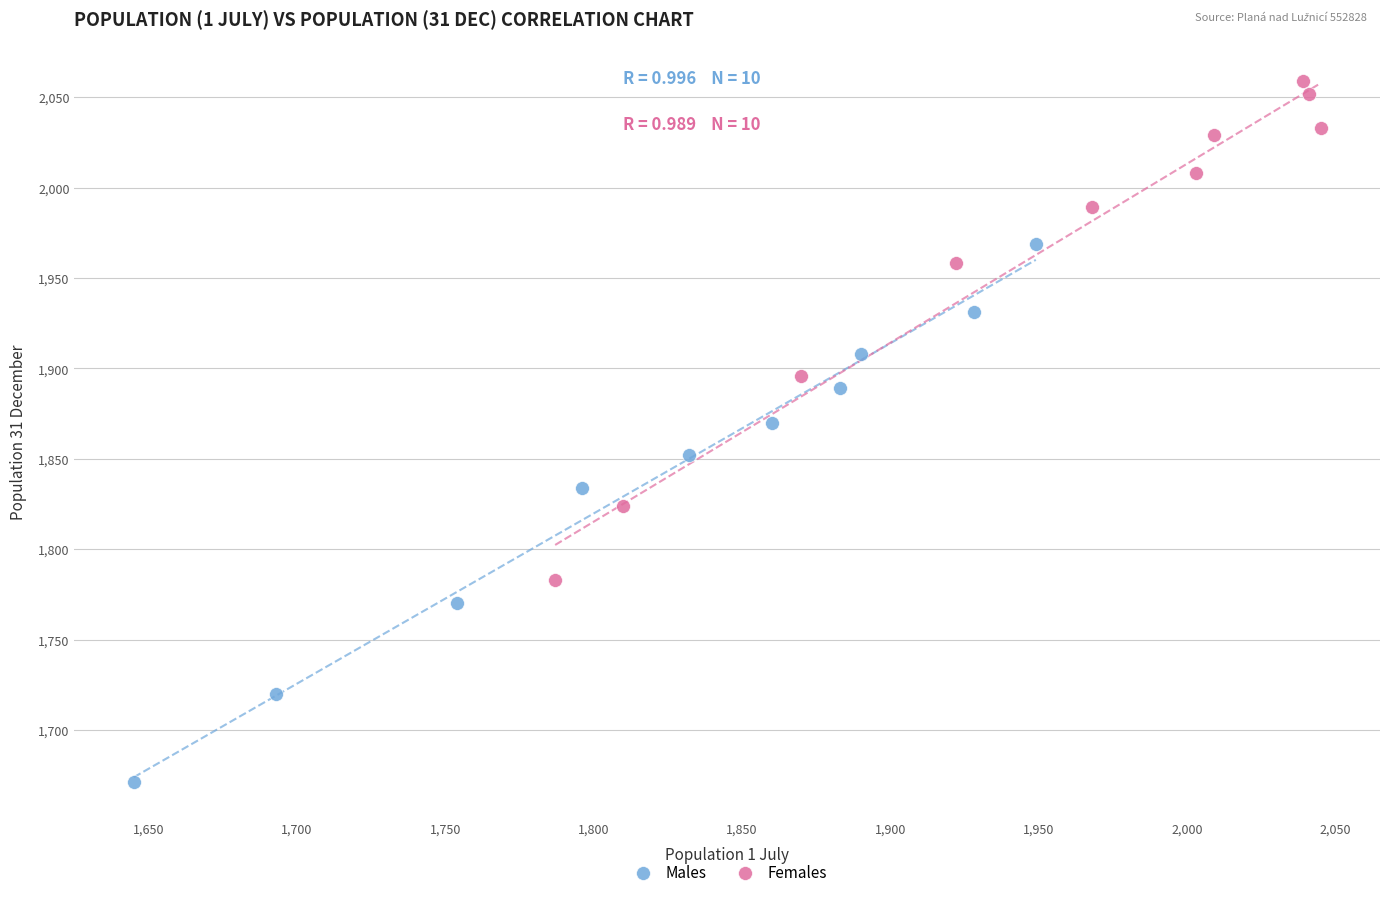

Which series contains the highest Y value?

Females